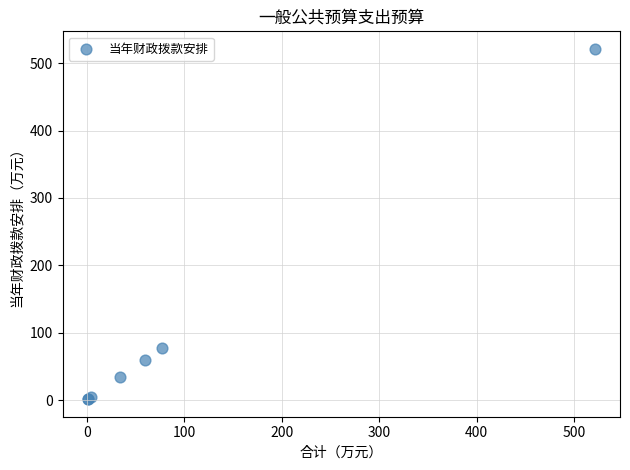

What Y value in the scatter plot is closest to 261?

77.0